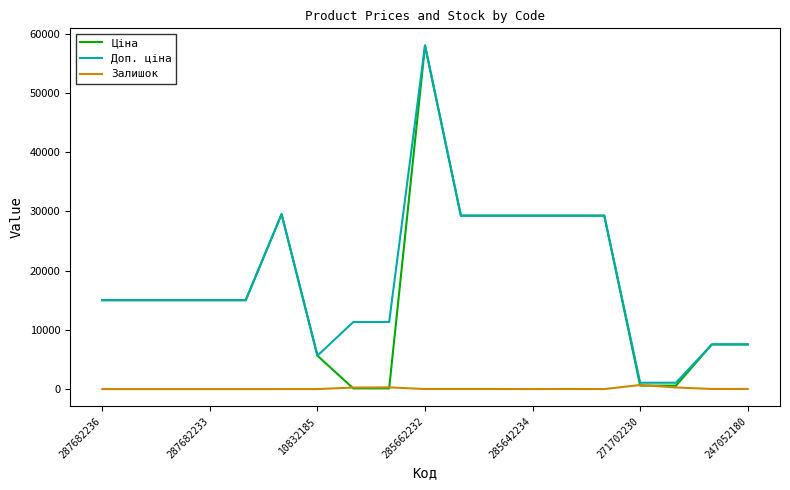

Which series has the widest spread of values?

Ціна